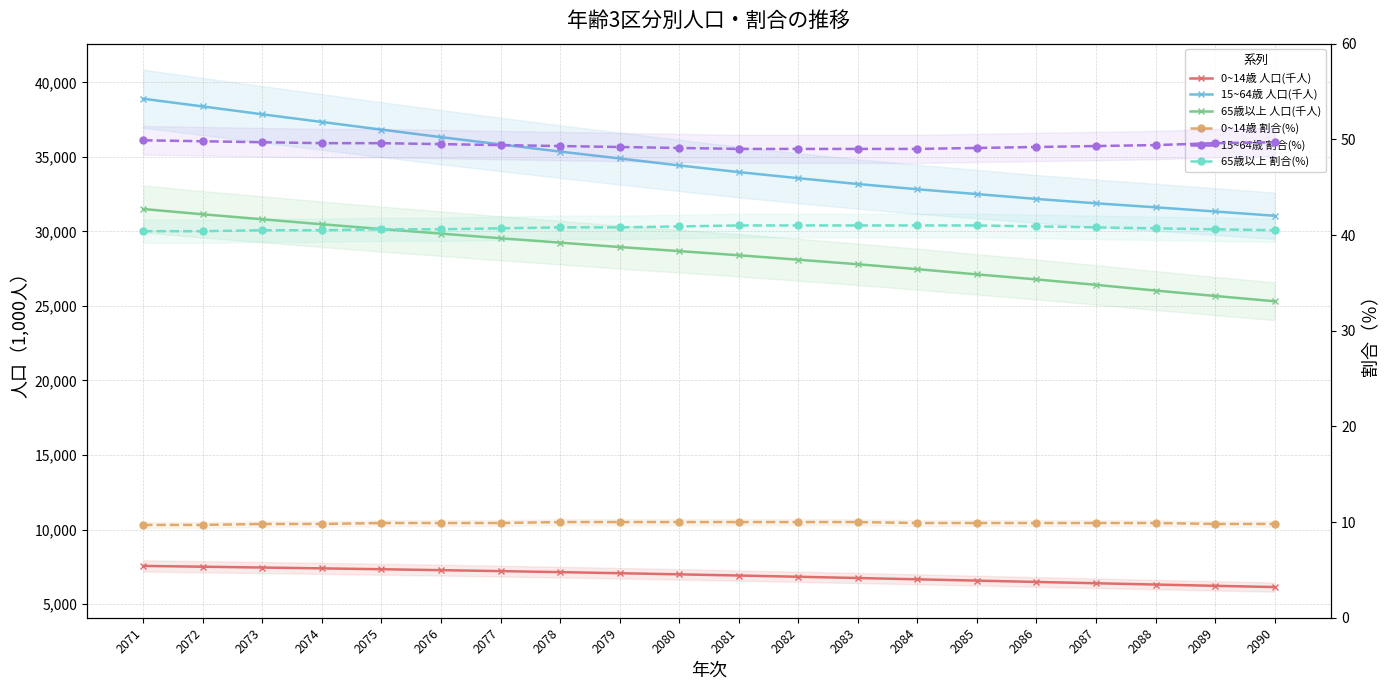

What is the difference between the second highest and minimum values in the 0~14歳 人口(千人) series?

1364.4